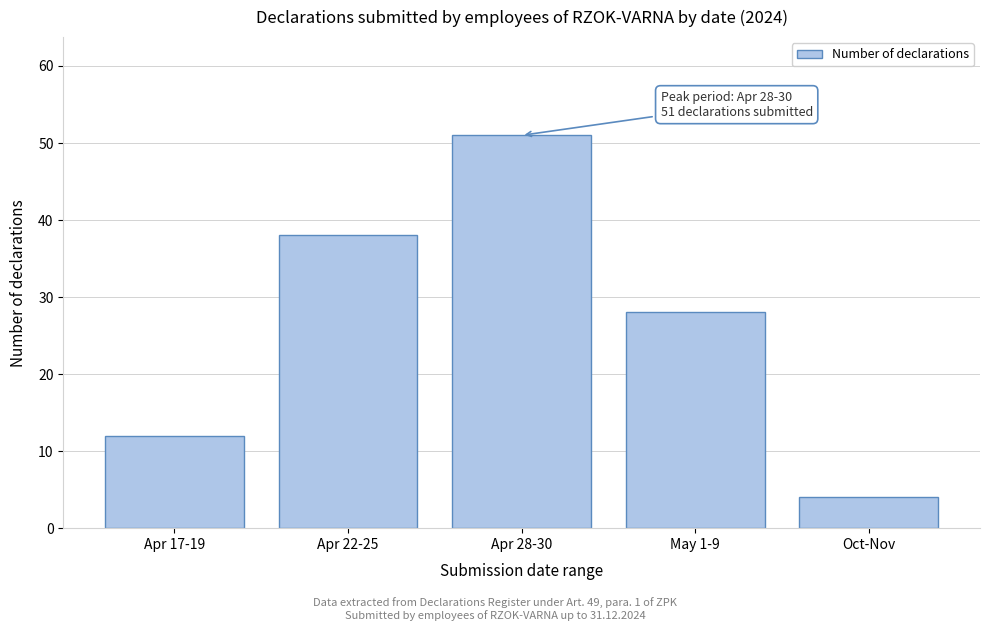

Reading left to right, extract all data points from this chart.

12	38	51	28	4